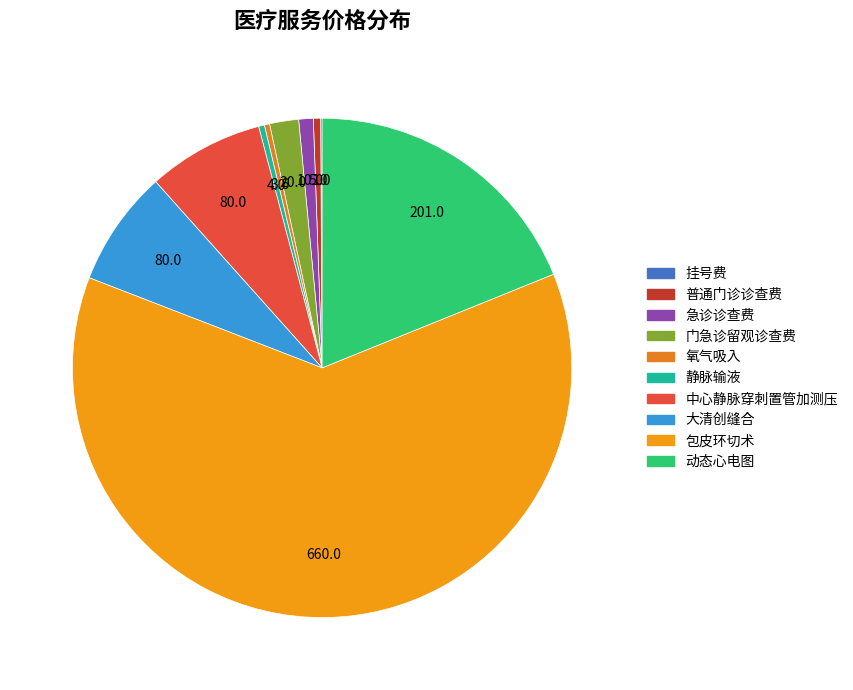

To the nearest percent, what is the difference between the largest and smallest slice percentages?

62%